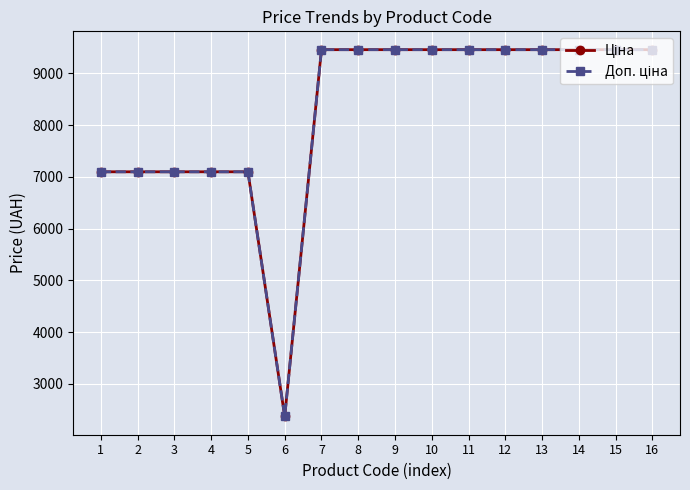

What is the greatest value displayed?

9458.9